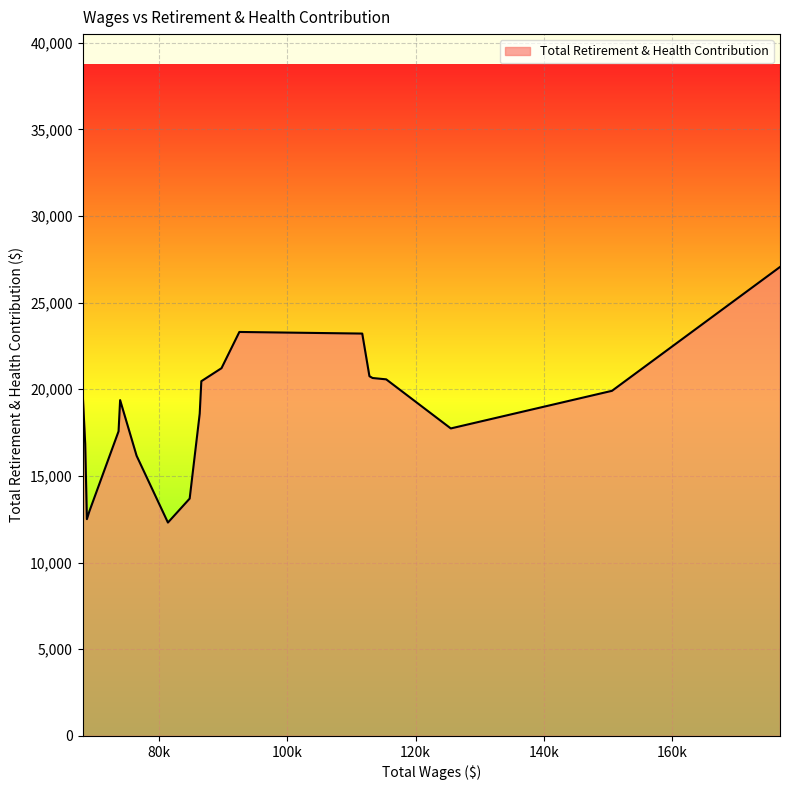

What is the maximum value shown in the chart?

27058